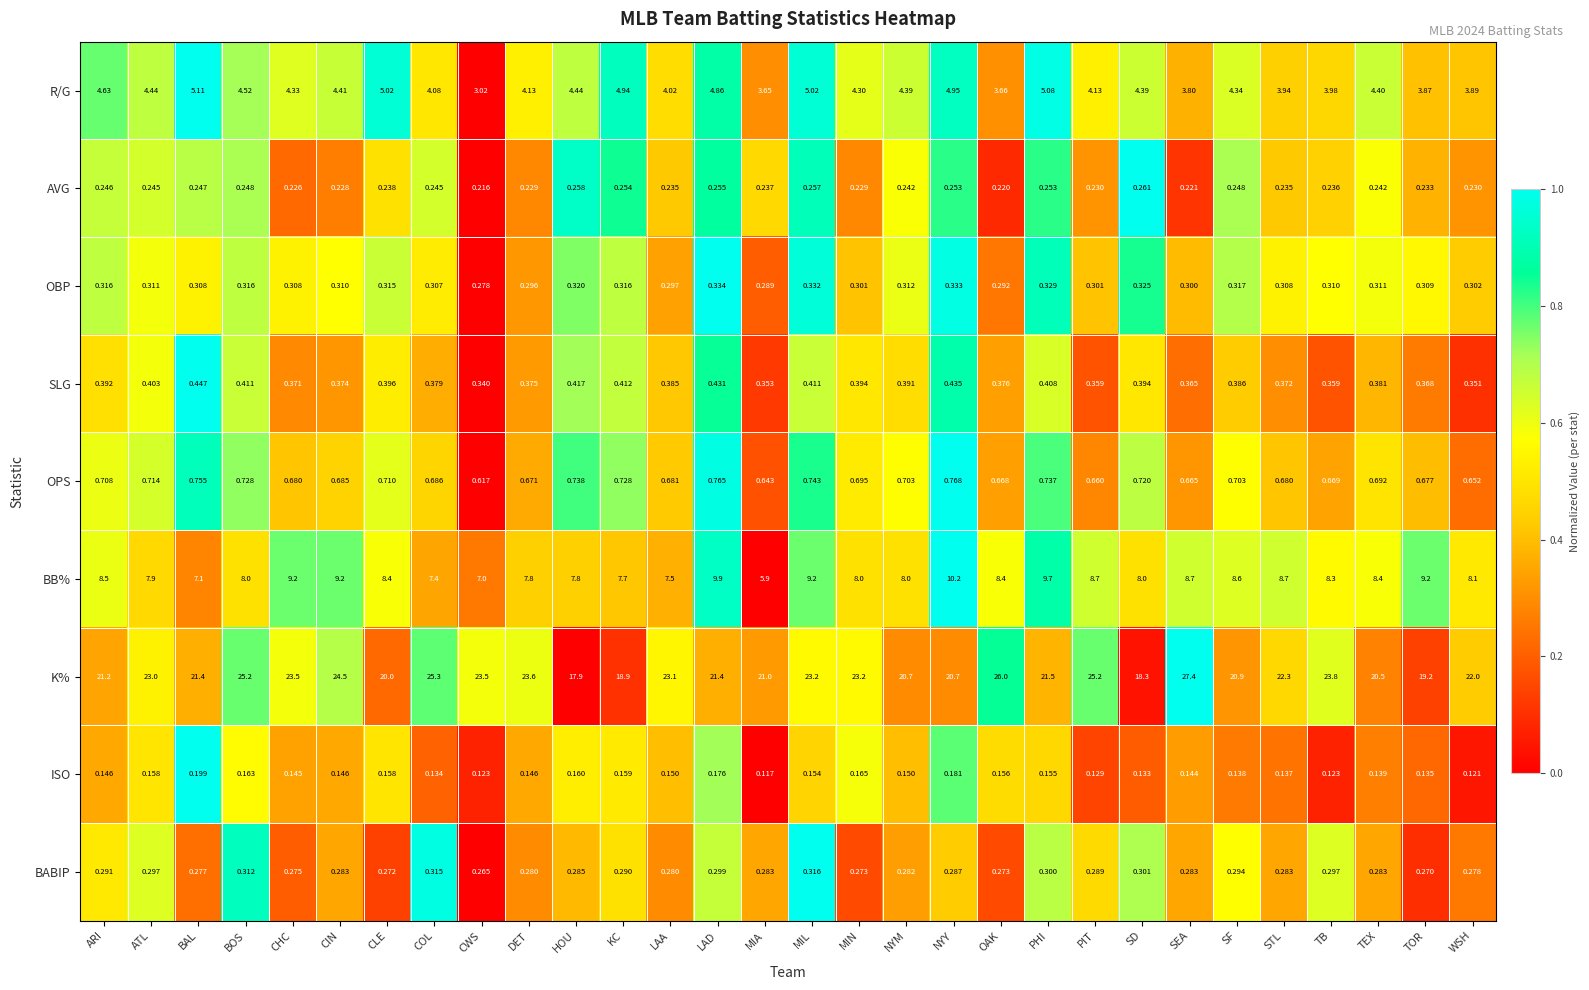

Which series has the widest spread of values?

K%